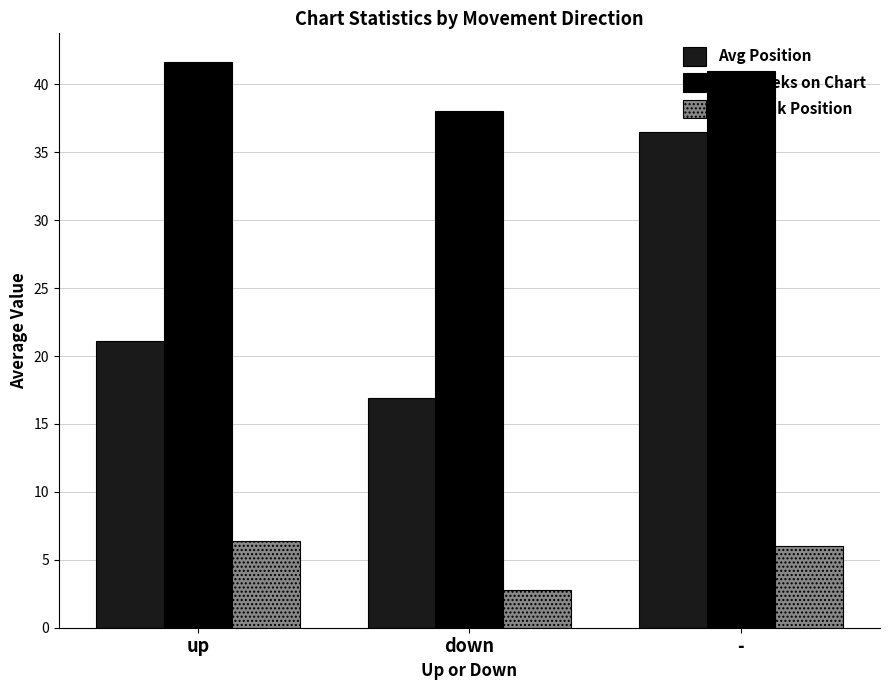

What position from the left is -?

3